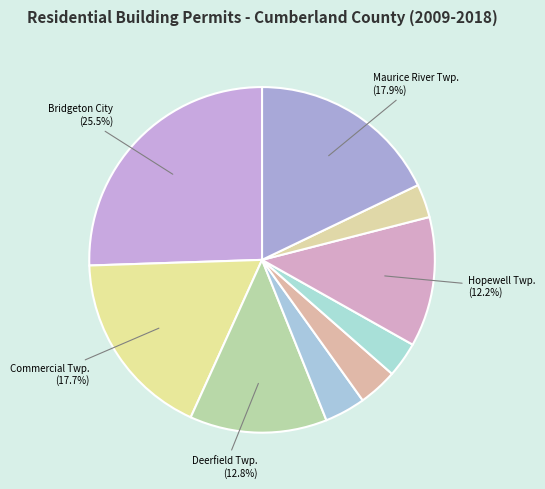

To the nearest percent, what is the difference between the largest and smallest slice percentages?

22%